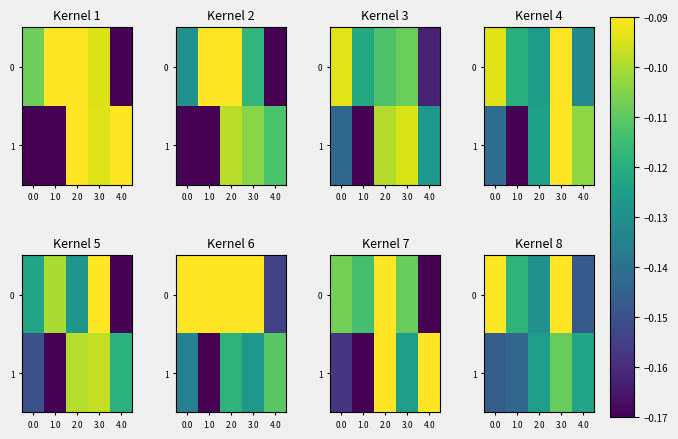

The 0 series shows -0.1 at 3.0. True or false?

True